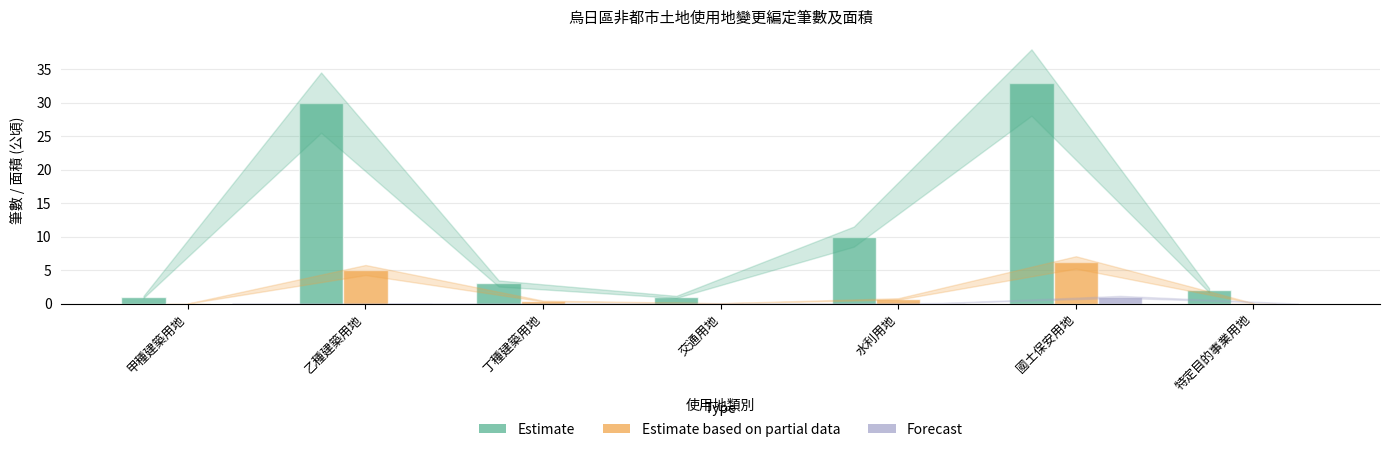

Between 丁種建築用地 and 交通用地, which series saw the biggest shift?

Estimate